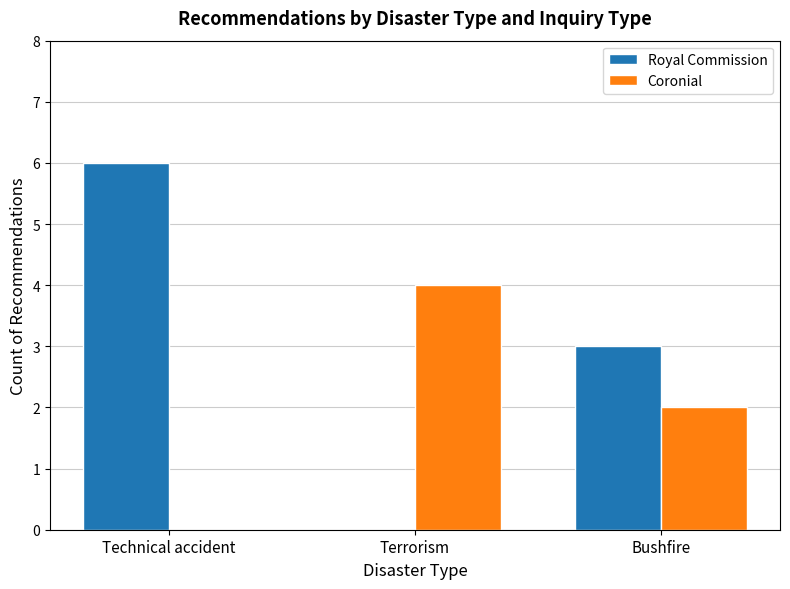

What is the sum of all Royal Commission values?

9